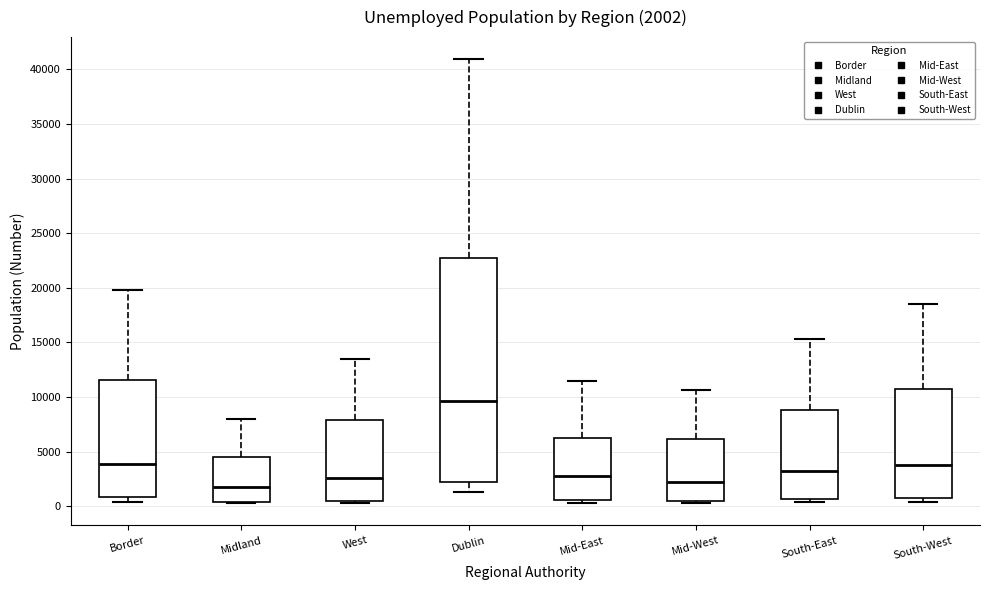

Which box is the tallest, from its lower edge to its upper edge?

Dublin